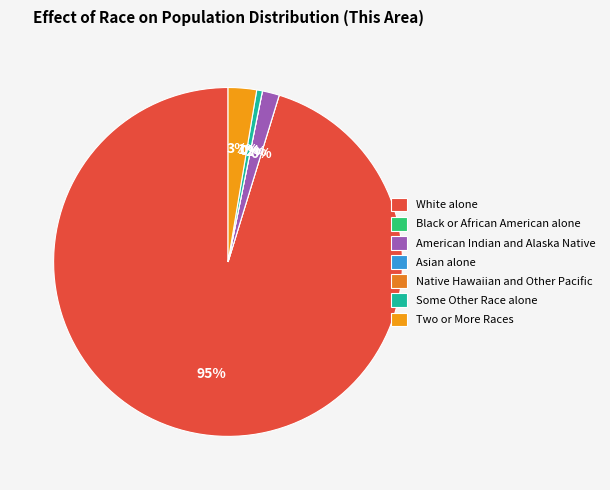

Which slice is the largest?

White alone